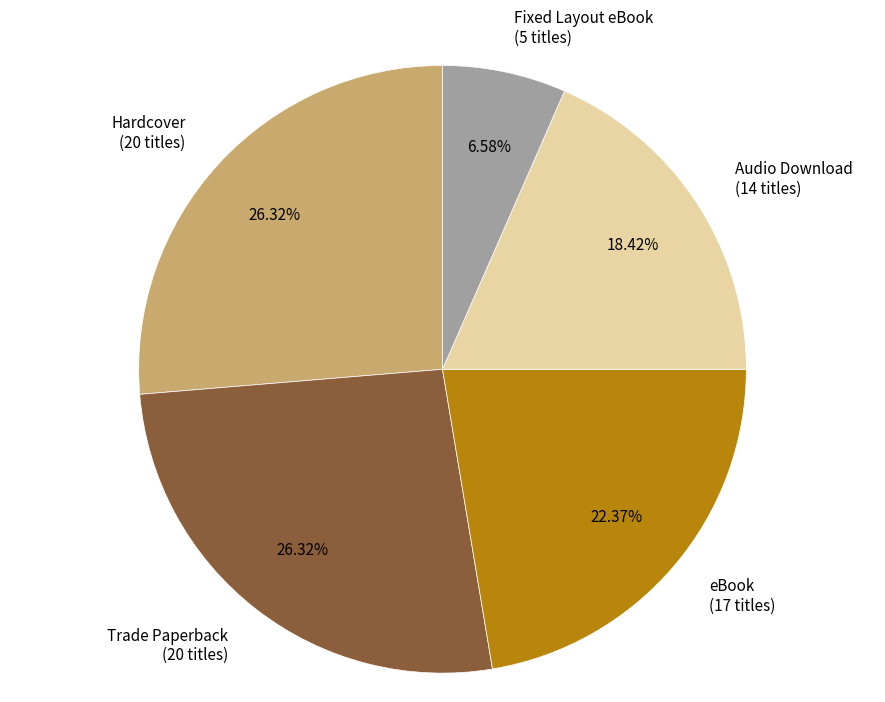

Between Hardcover and eBook, which is larger?

Hardcover